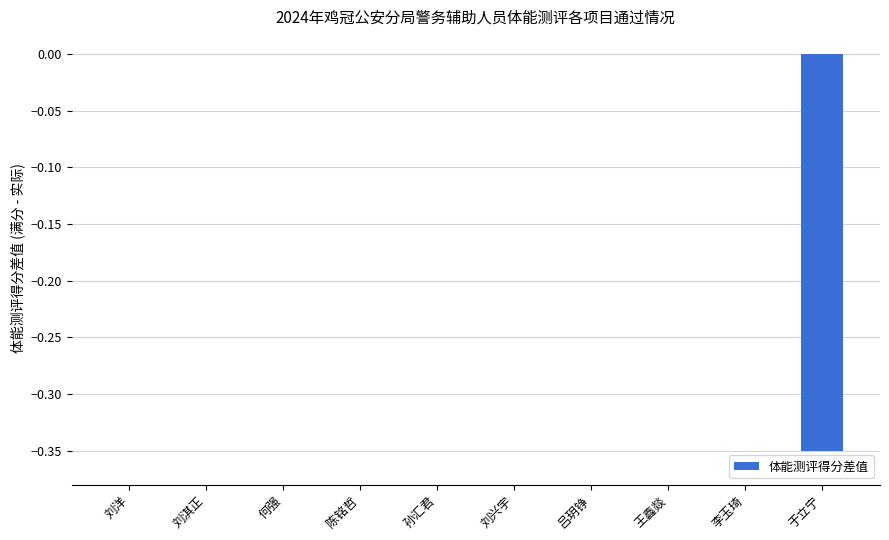

The value at 刘兴宇 is 0.0. True or false?

True